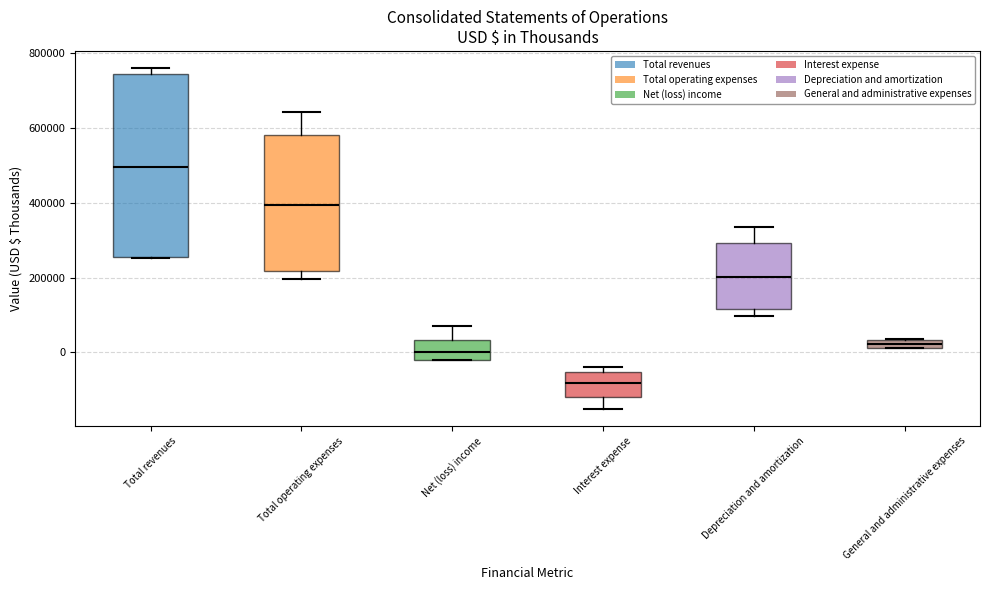

Which box's median line is the highest?

Total revenues